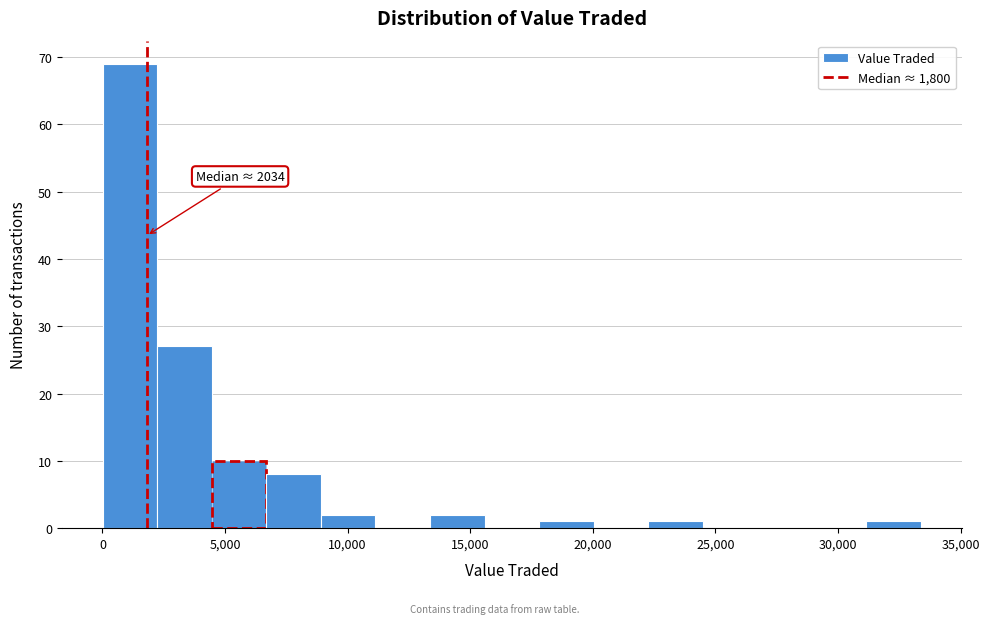

Which range on the x-axis has the tallest bar?

0 to 2000